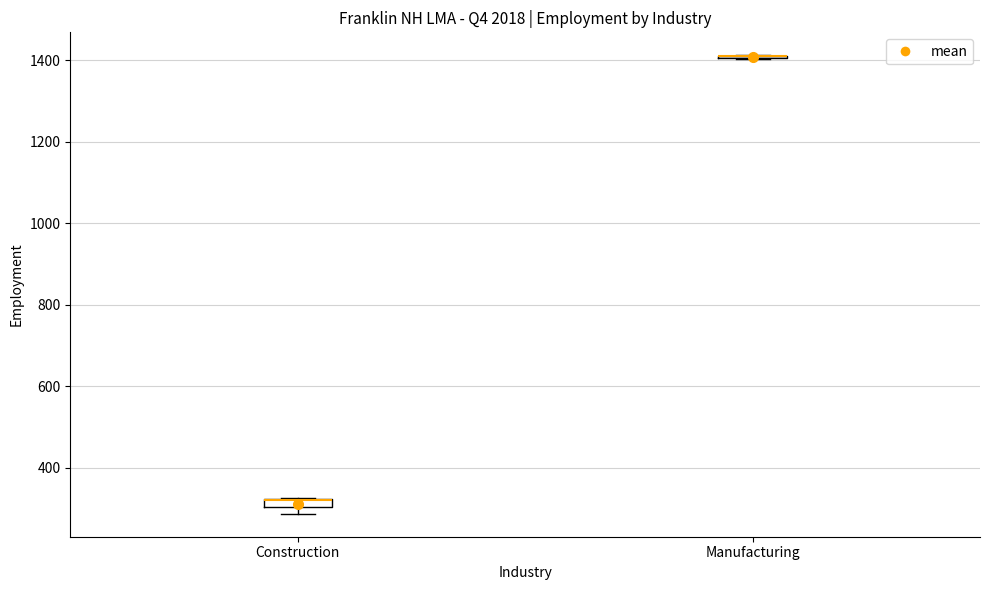

Where is the lower edge of the box for Construction on the y-axis? The values are not printed on the chart, so give them approximately, as read against the axis.

300